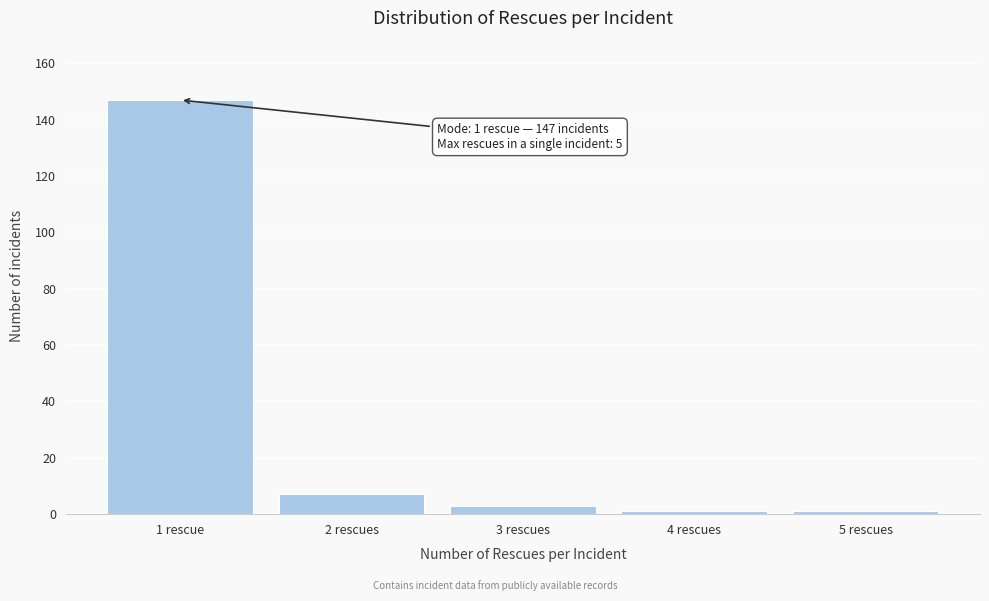

Reading right to left, extract all data points from this chart.

5 rescues=1	4 rescues=1	3 rescues=3	2 rescues=7	1 rescue=147